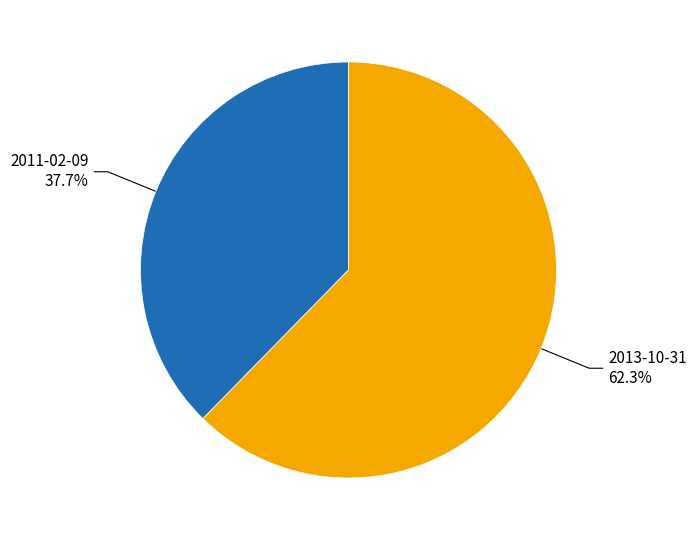

Does any single category account for the majority?

Yes